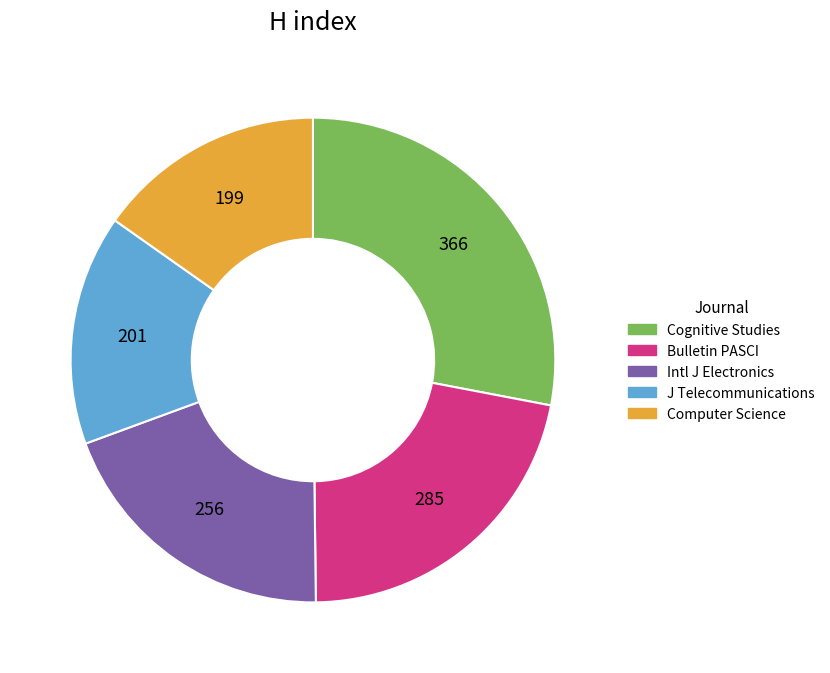

Is there a majority slice in this chart?

No